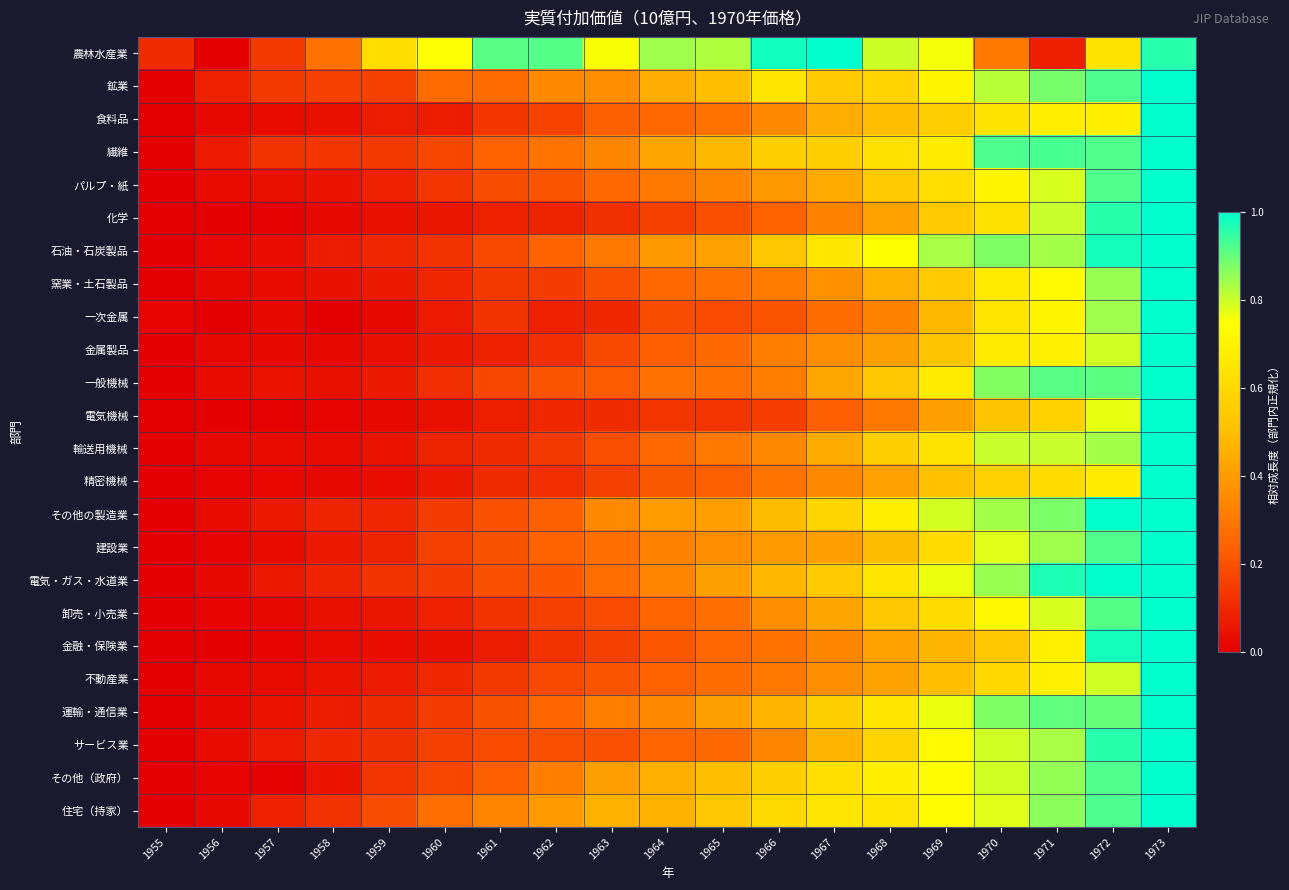

Which series has the largest total across all categories?

農林水産業